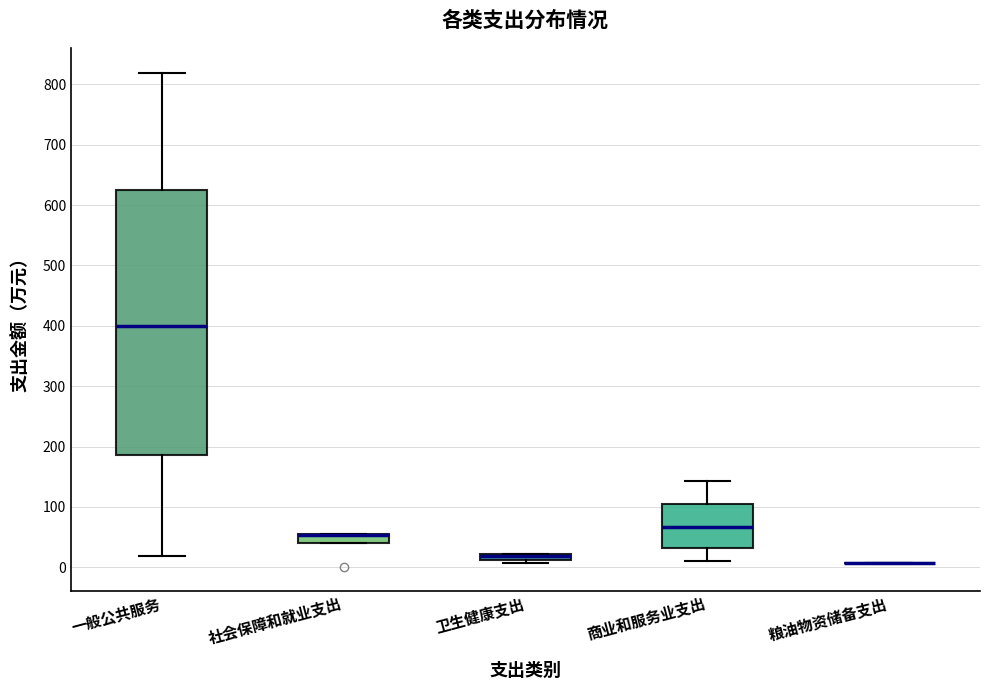

Comparing the boxes themselves (not the whiskers), which one is the tallest?

一般公共服务